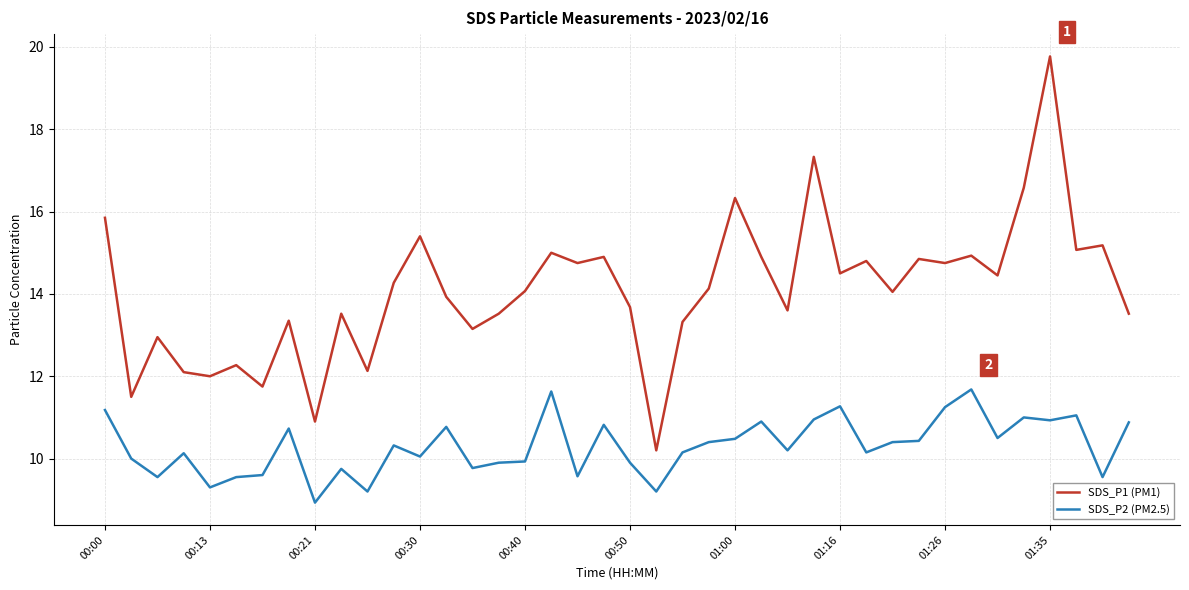

Which series has the largest total across all categories?

SDS_P1 (PM1)